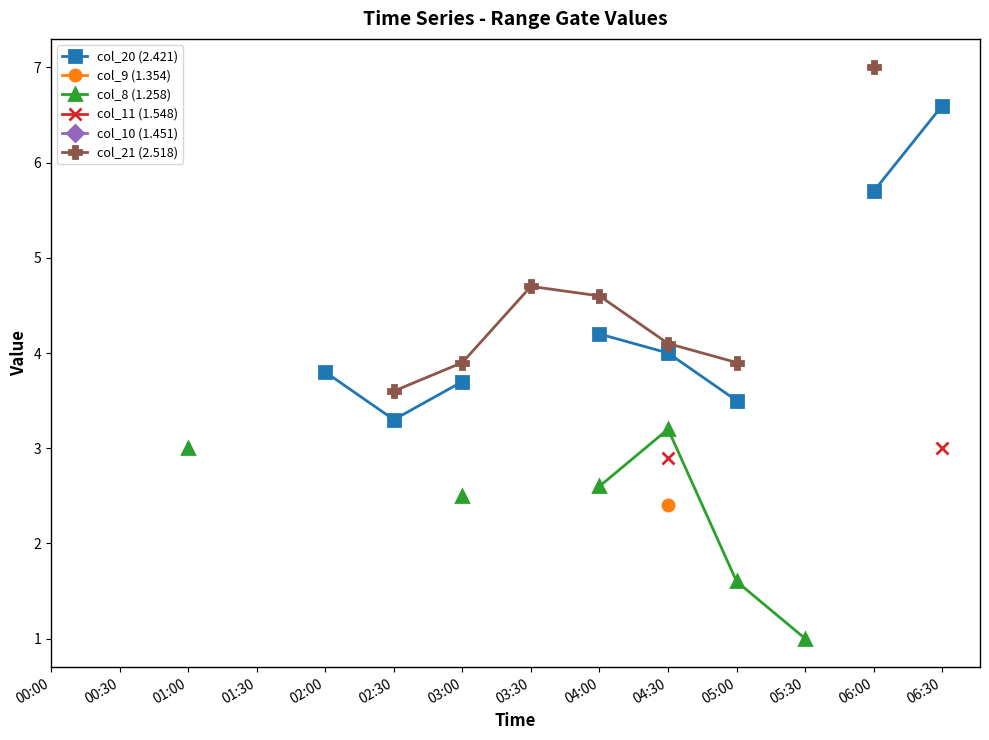

What position from the left is 05:30?

12